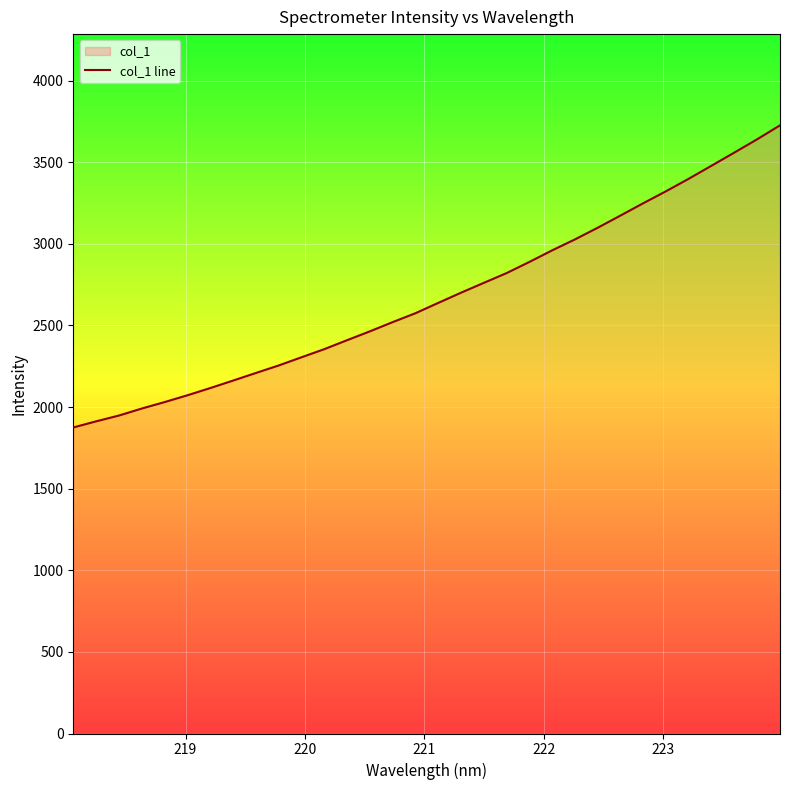

What is the smallest value displayed?

1875.1